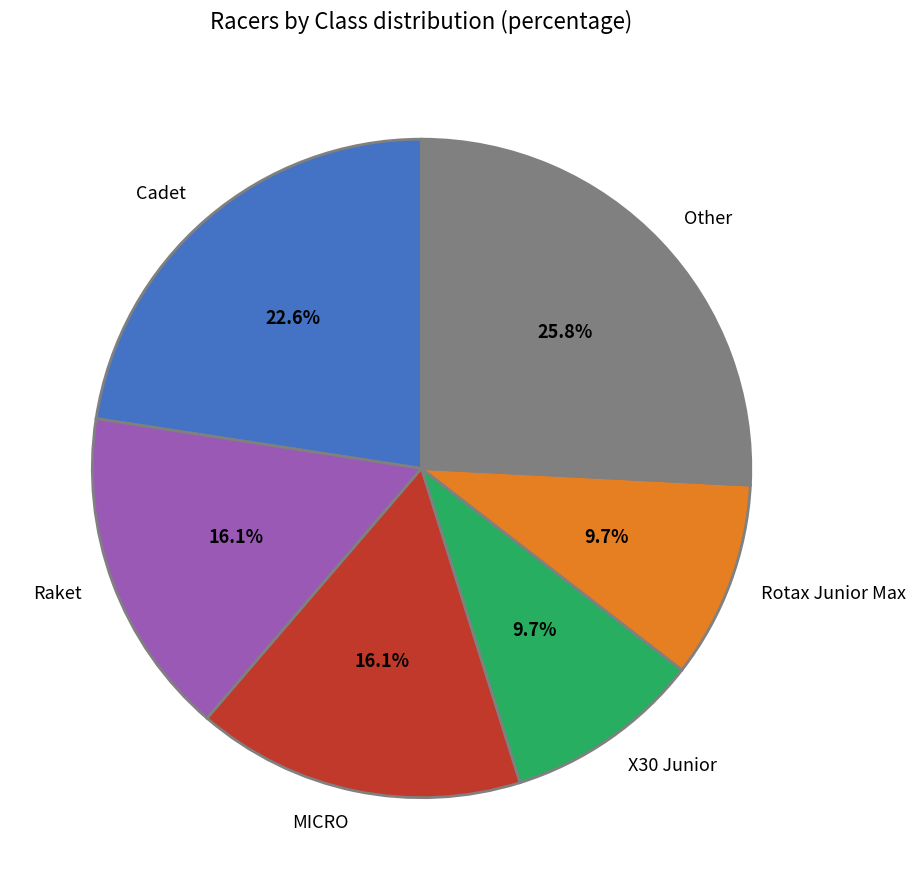

How many slices are in this pie chart?

6